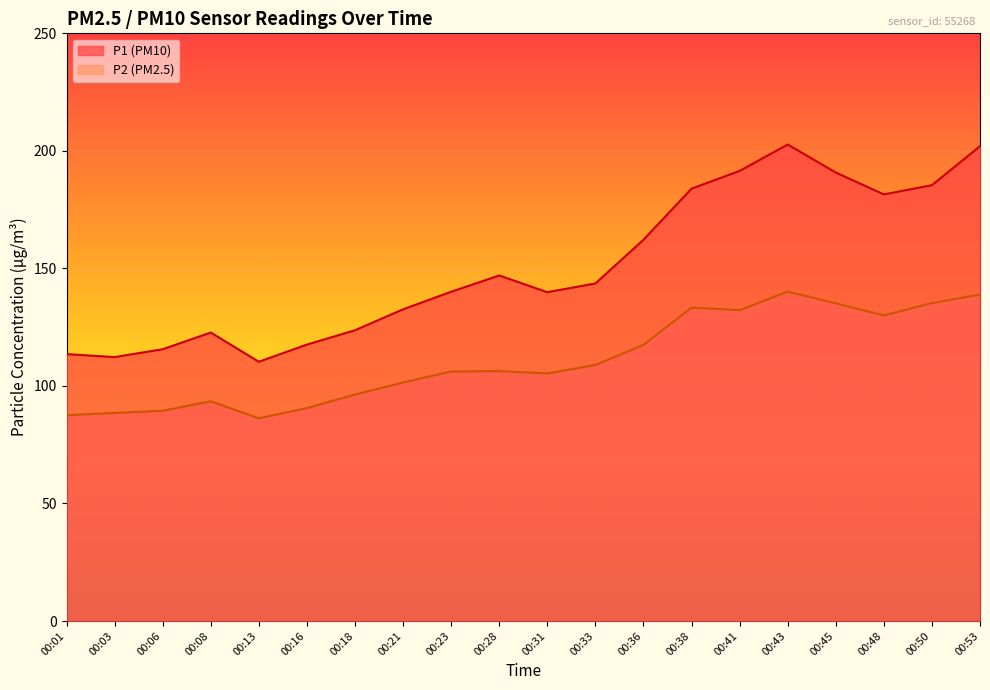

Rank the series at 00:21 from lowest to highest value.

P2 (PM2.5), P1 (PM10)